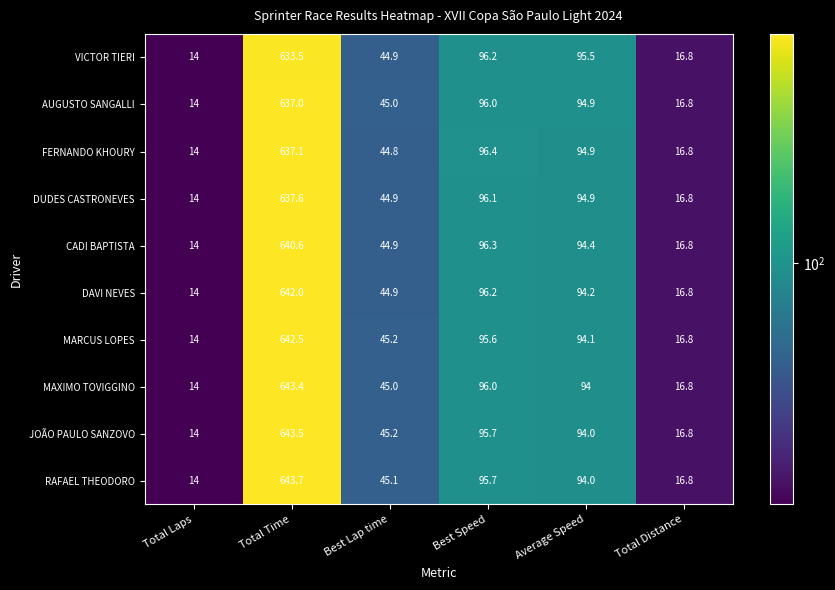

What is the difference between the maximum and second lowest values in the VICTOR TIERI series?

616.7